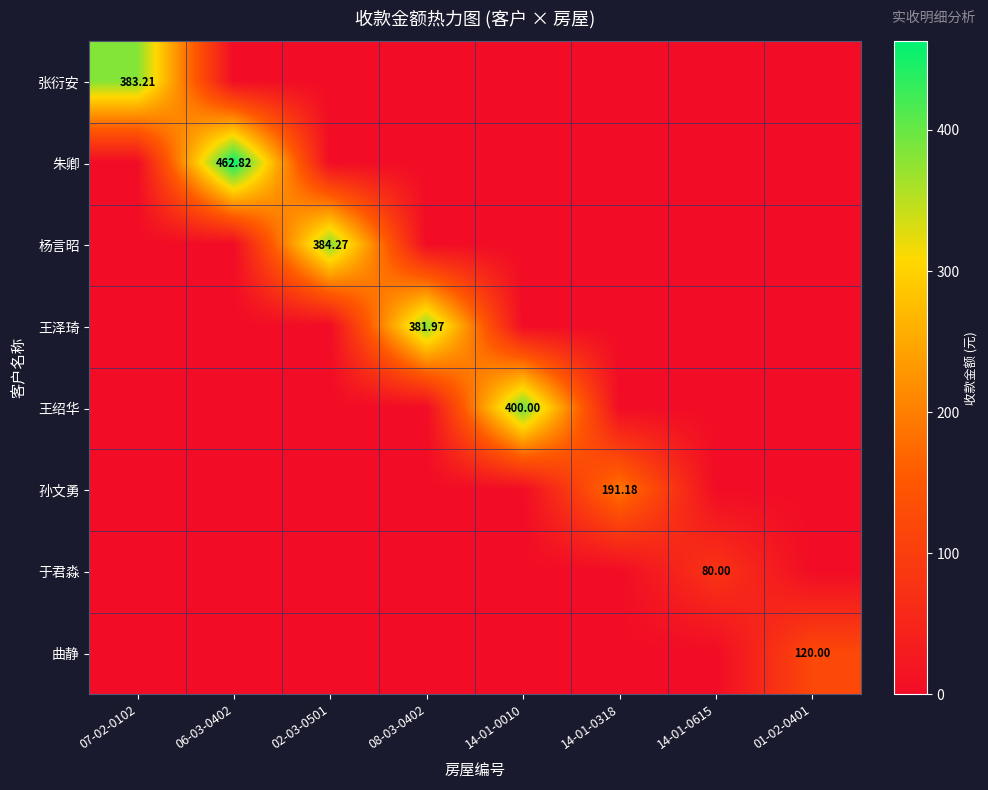

Which category has the highest value in the 朱卿 series?

06-03-0402